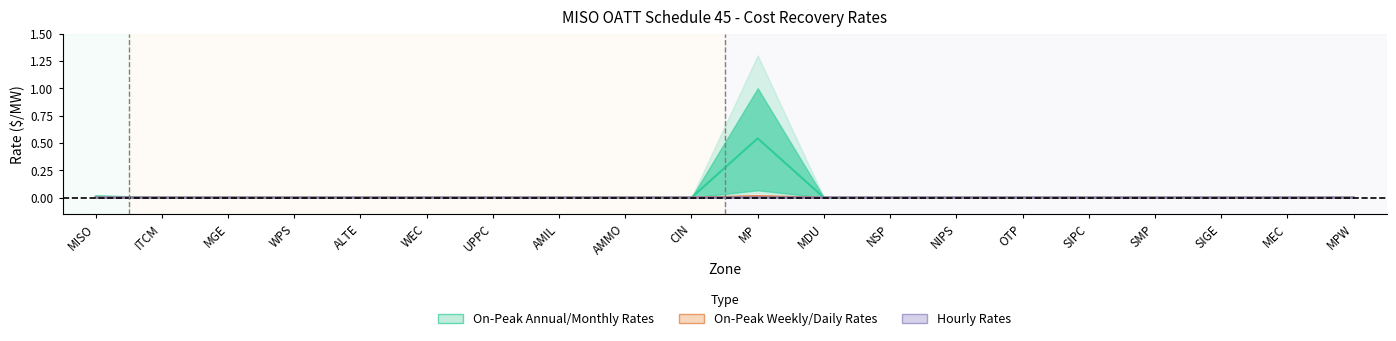

List the labels in order of Hourly Rates value, largest first.

MP, MISO, ITCM, MGE, WPS, ALTE, WEC, UPPC, AMIL, AMMO, CIN, MDU, NSP, NIPS, OTP, SIPC, SMP, SIGE, MEC, MPW